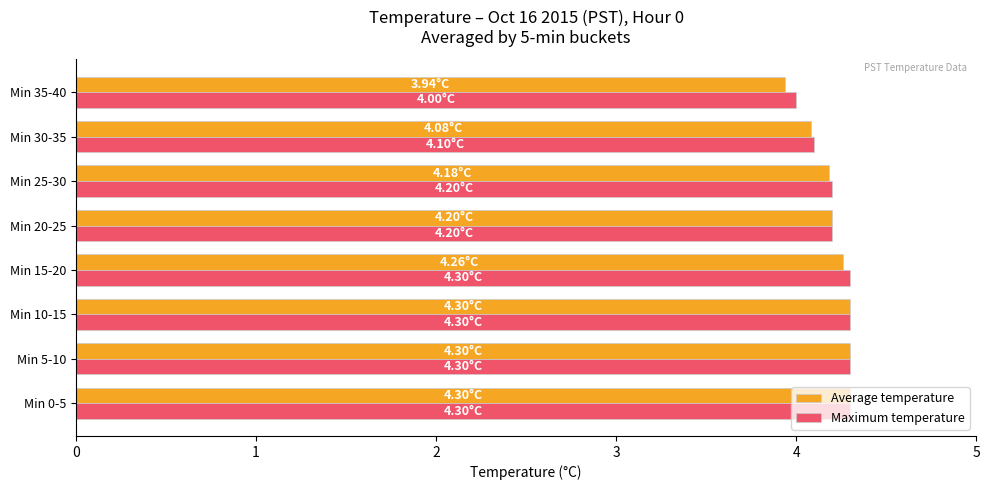

What is the average value of the Maximum temperature series?

4.2